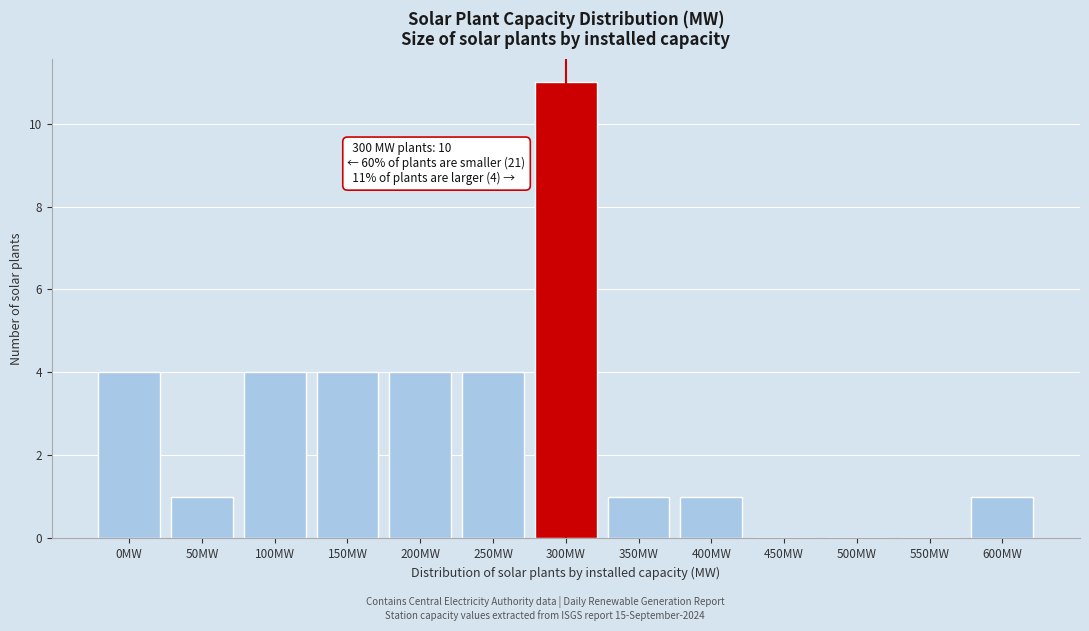

Reading left to right, transcribe all the data shown in this chart.

0MW=4	50MW=1	100MW=4	150MW=4	200MW=4	250MW=4	300MW=11	350MW=1	400MW=1	450MW=0	500MW=0	550MW=0	600MW=1